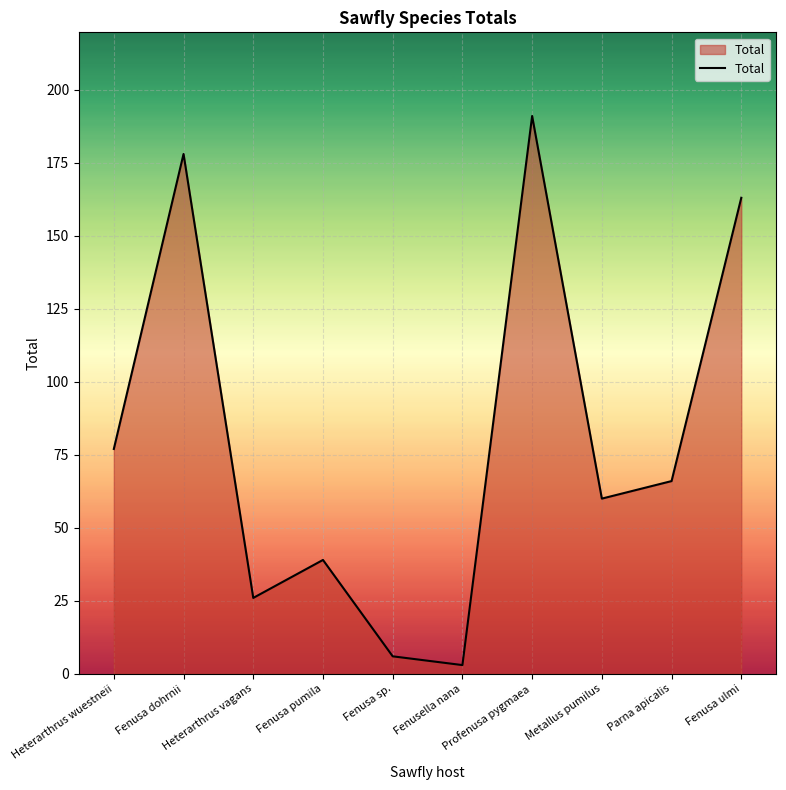

What is the difference between the maximum and minimum values?

188